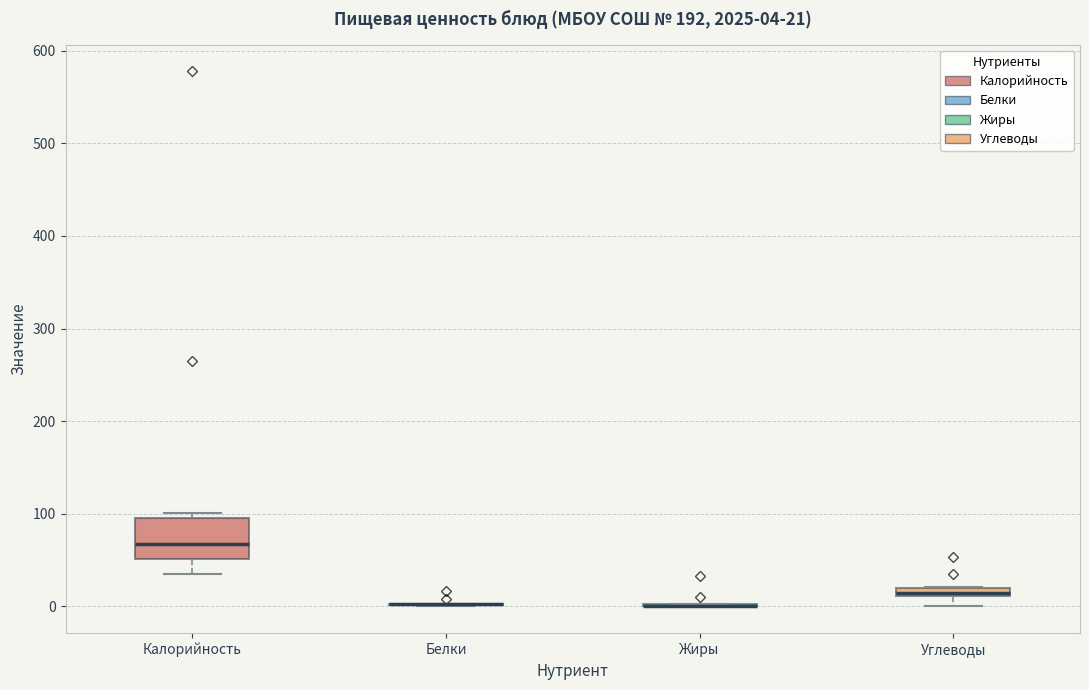

Which box is the tallest, from its lower edge to its upper edge?

Калорийность